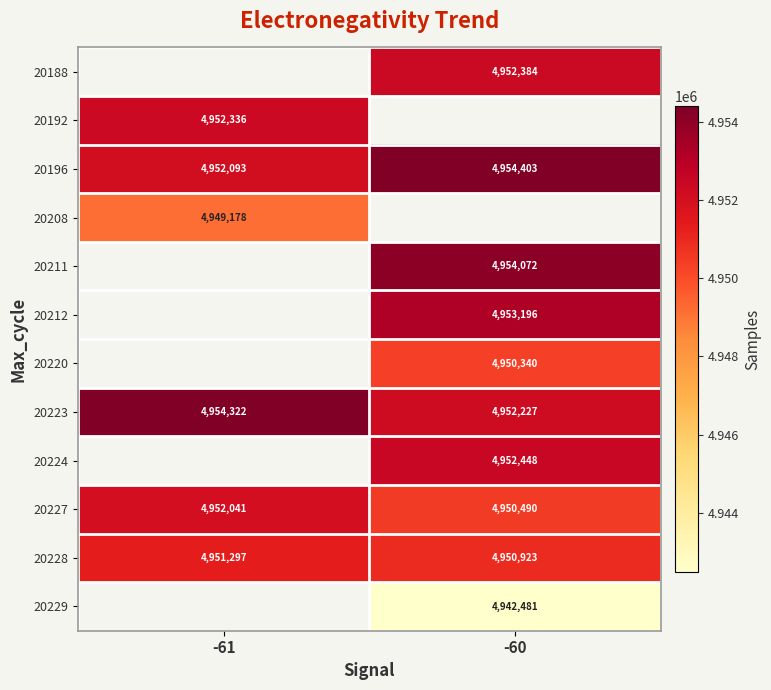

The value of 20228 at -60 is 3384931. True or false?

False